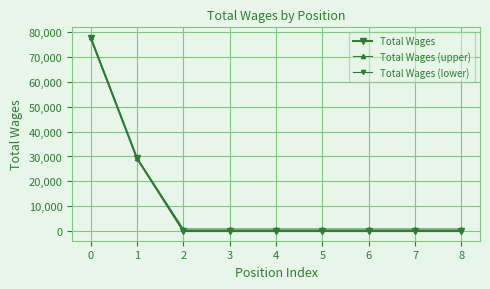

True or false: Total Wages and Total Wages (lower) cross at least once.

False